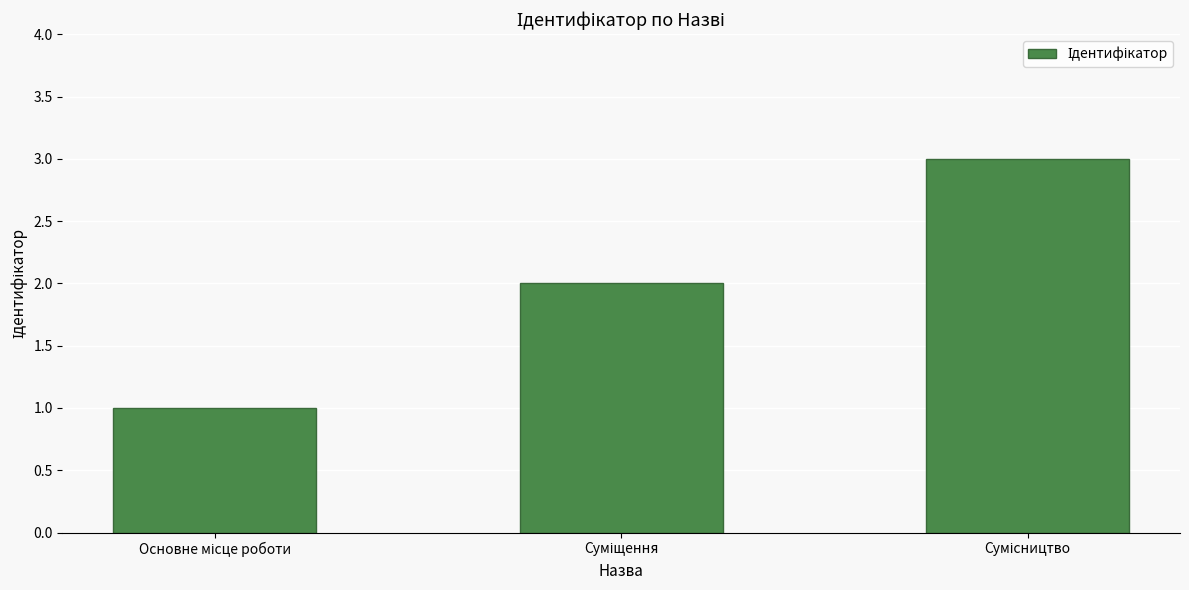

What is the greatest value displayed?

3